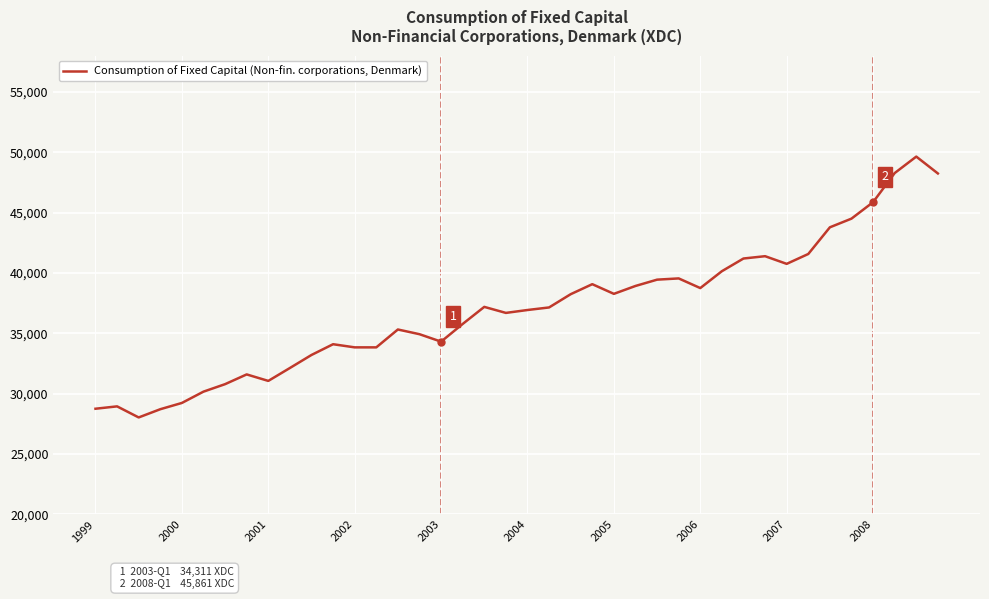

Does the chart have visible grid lines?

Yes